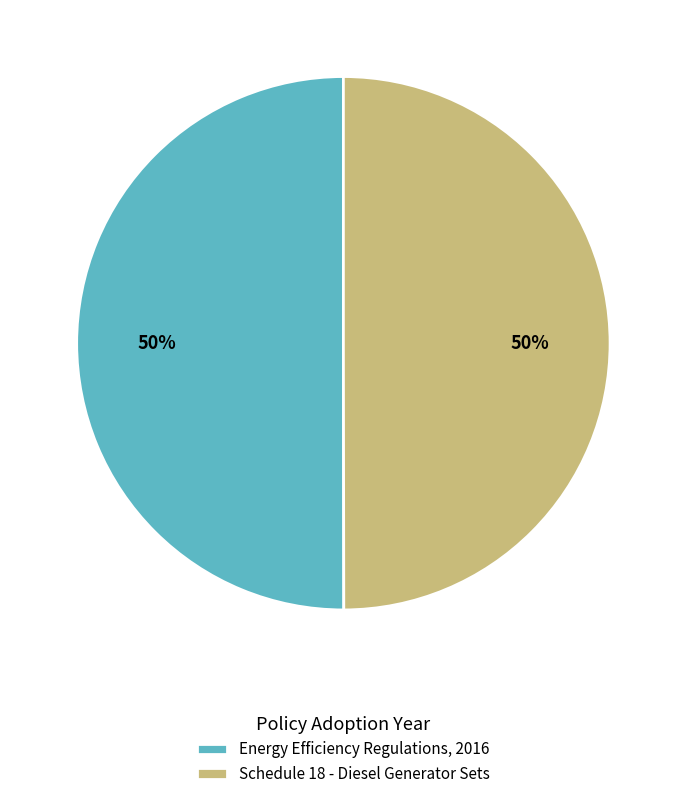

Is it true that Energy Efficiency Regulations, 2016 is 50% of the pie?

True